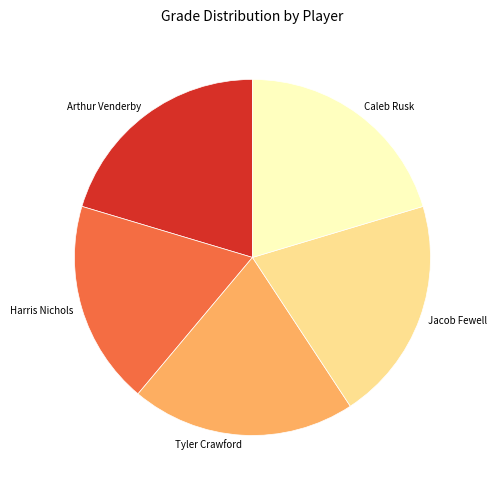

Is the sum of Caleb Rusk and Arthur Venderby greater than half?

No